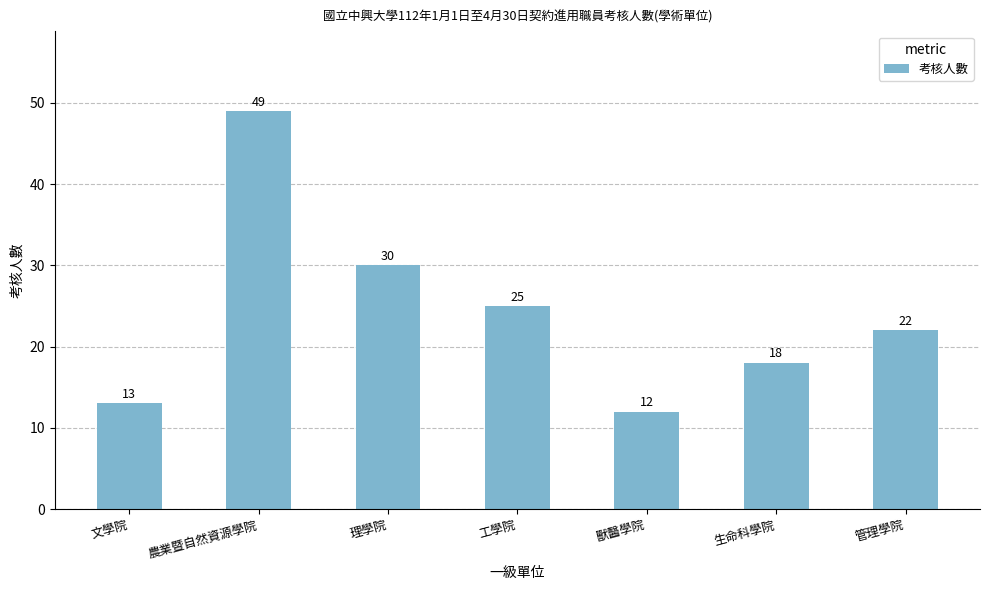

Which label corresponds to the smallest value in the chart?

獸醫學院